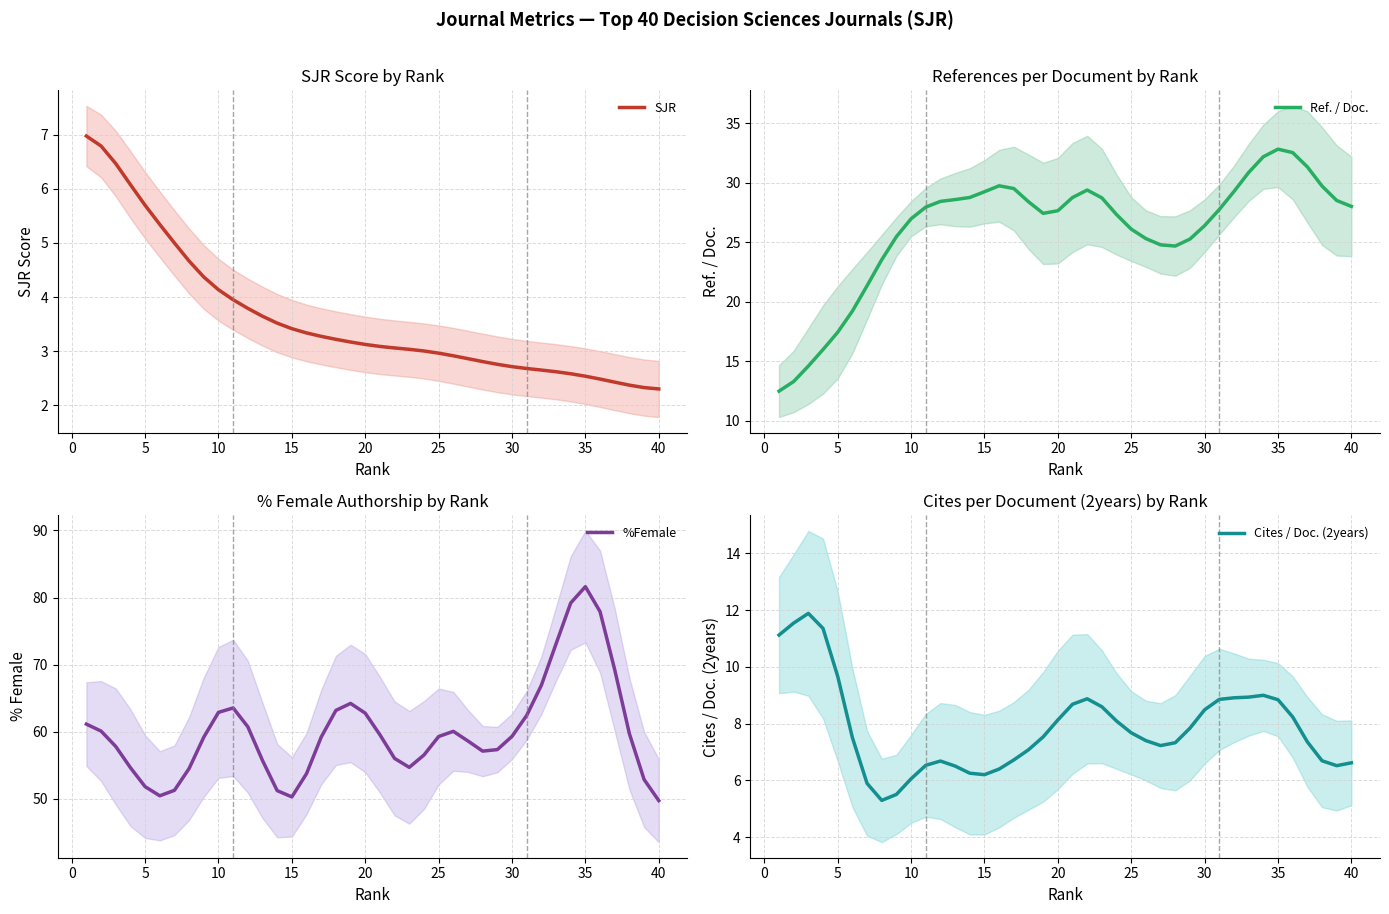

What is the difference between the highest and lowest values at 15?

46.1